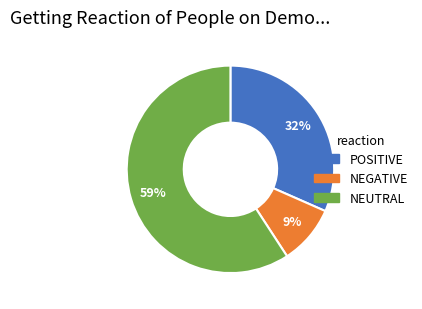

Count the number of slices in the pie.

3